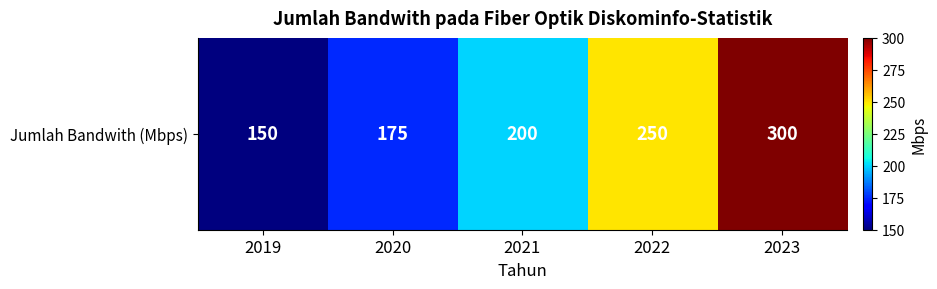

What is the minimum value shown in the chart?

150